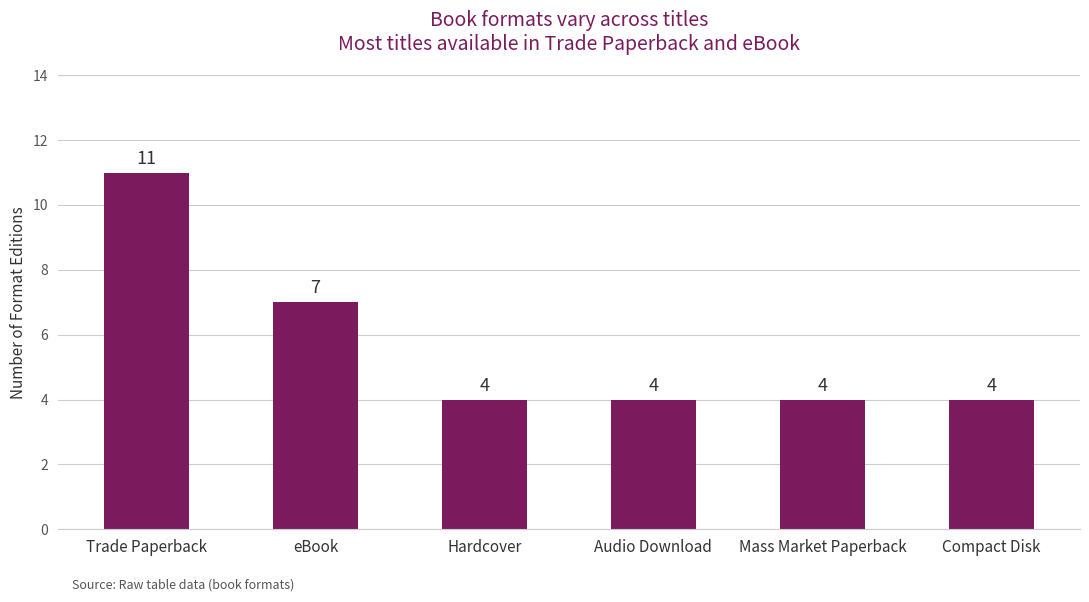

What is the average value?

6